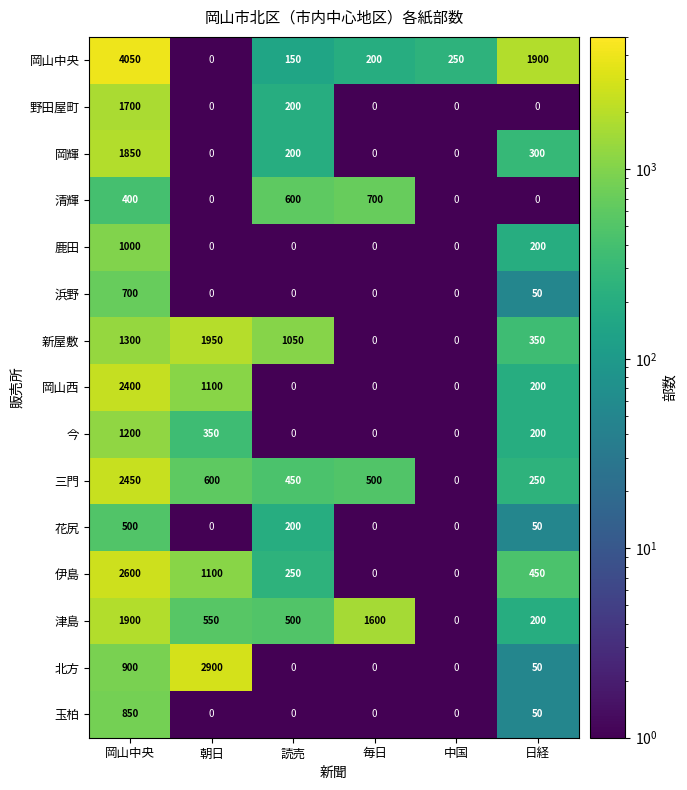

What is the difference between the 津島 values at 日経 and 朝日?

350